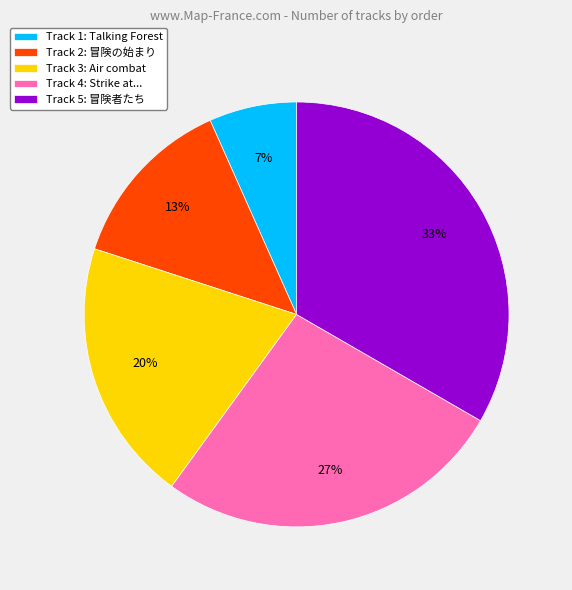

To the nearest percent, what is the average slice percentage?

20%